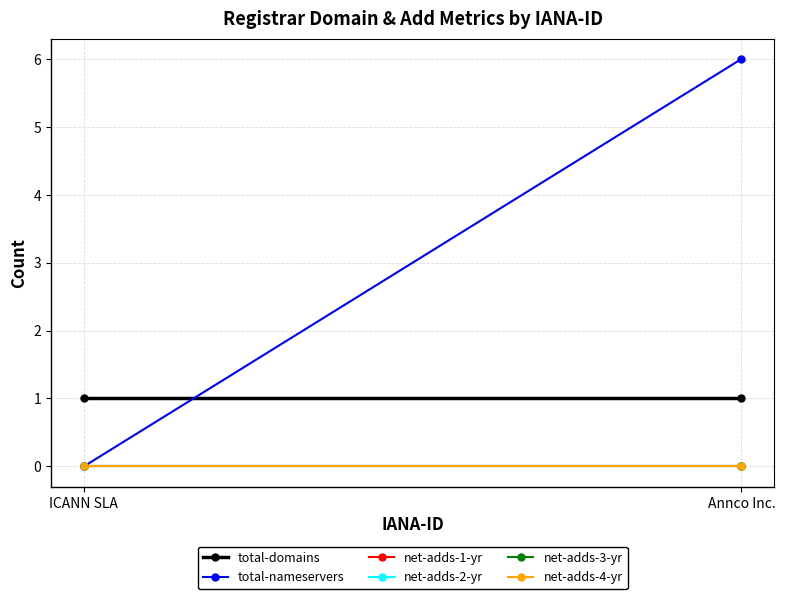

At how many categories does at least one series exceed 2?

1